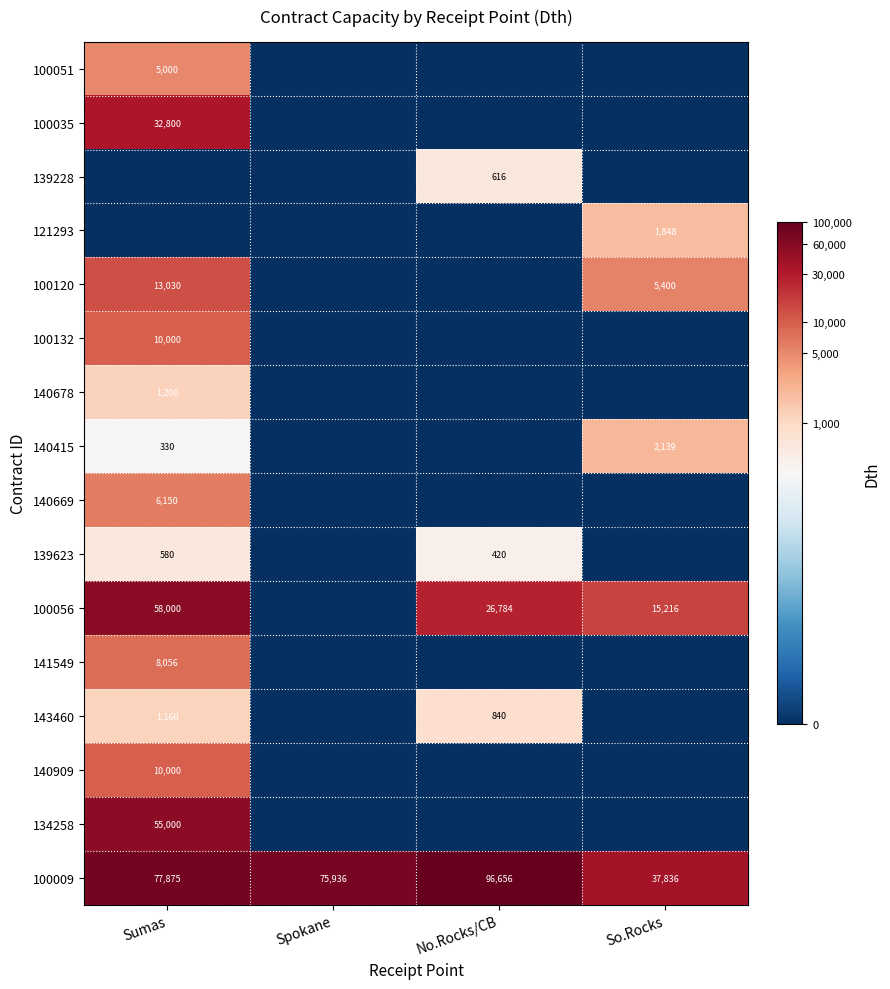

The value of 140415 at Sumas is 531. True or false?

False